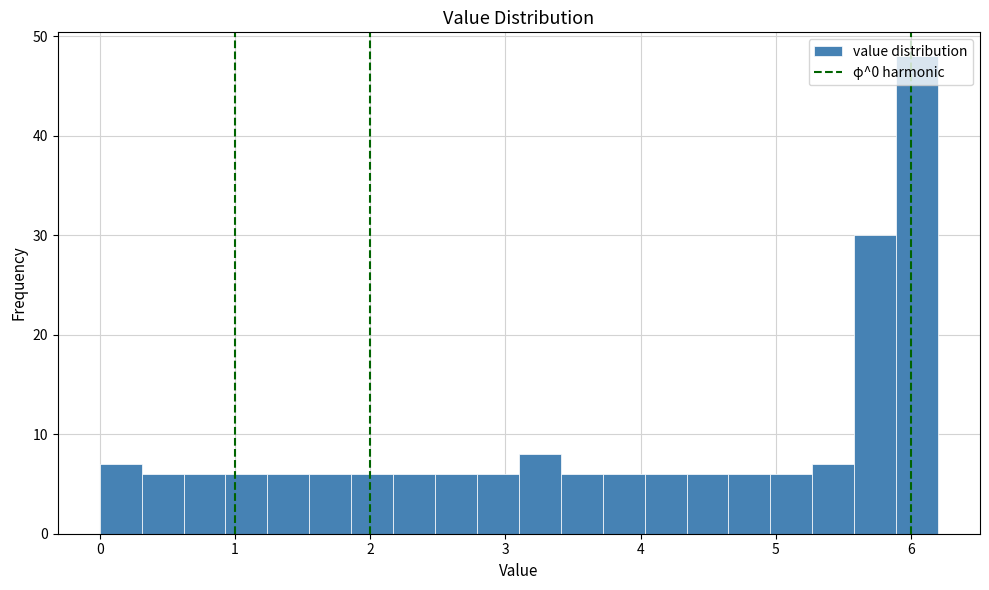

Around what value on the x-axis is the tallest bar? Give the approximate position of its centre, as read against the axis.

6.0